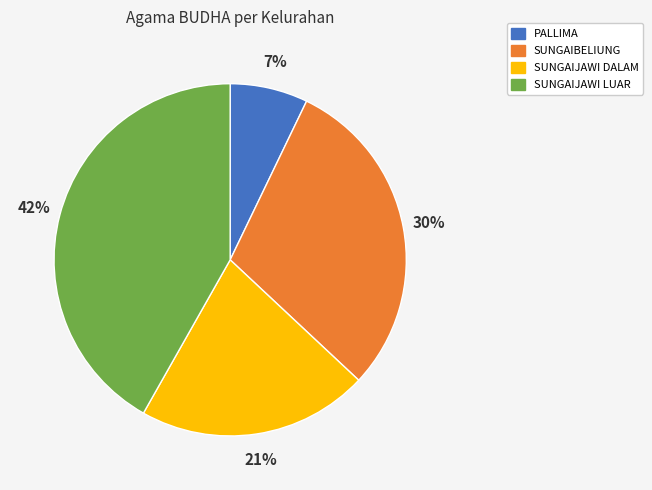

Rank the categories by value from highest to lowest.

SUNGAIJAWI LUAR, SUNGAIBELIUNG, SUNGAIJAWI DALAM, PALLIMA